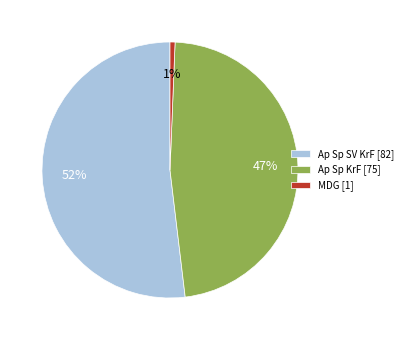

Combined, do MDG [1] and Ap Sp SV KrF [82] account for over 50%?

Yes